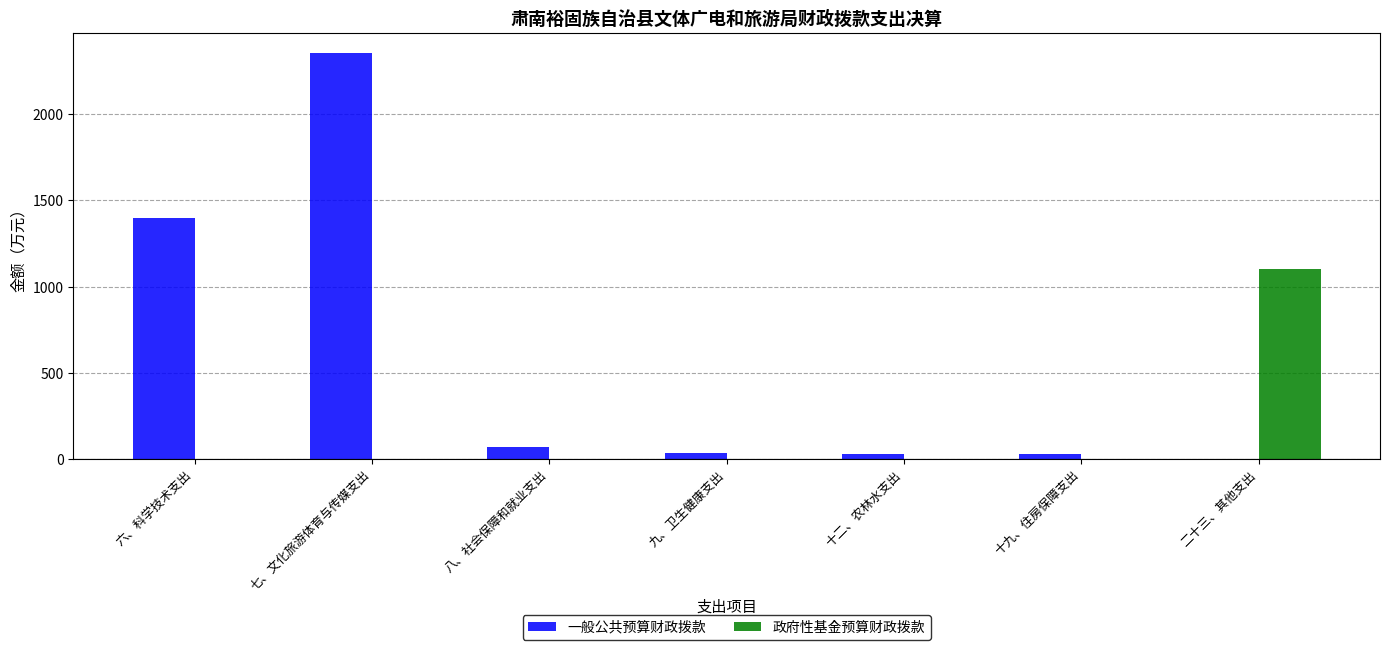

Which category has the highest value in the 一般公共预算财政拨款 series?

七、文化旅游体育与传媒支出